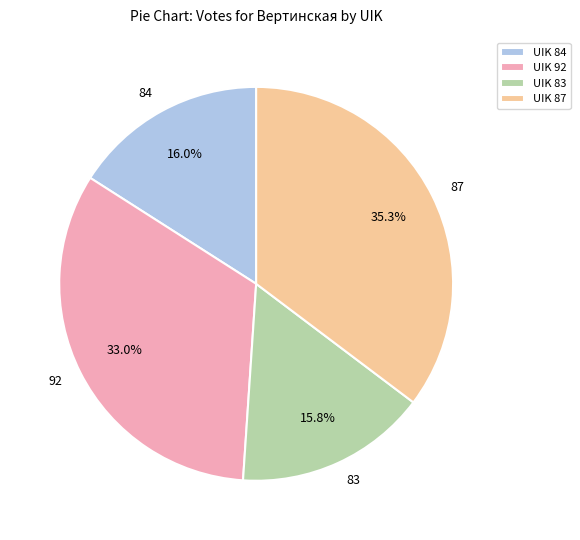

Count the number of slices in the pie.

4